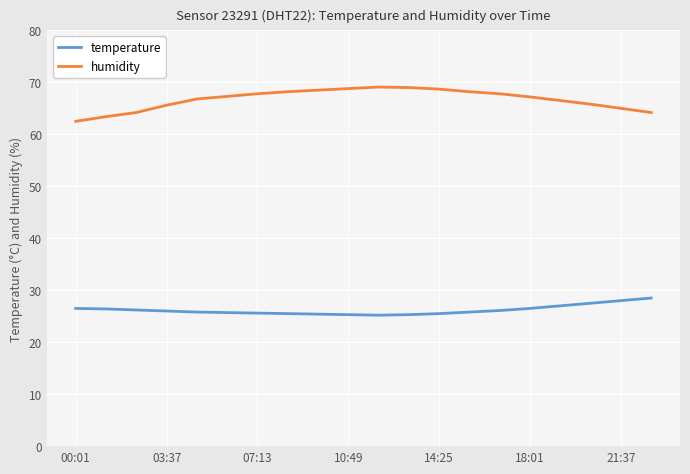

Which series has the largest range (max minus min)?

humidity